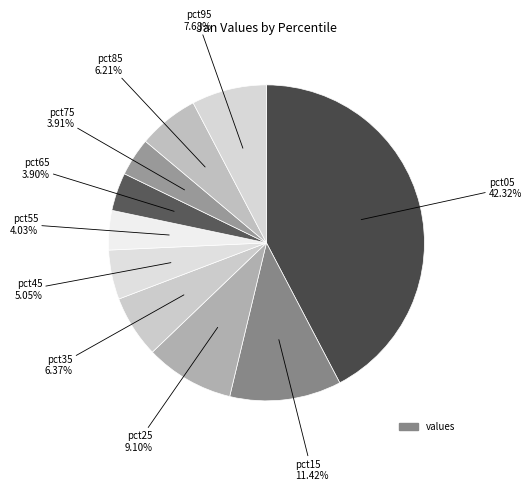

How many segments does this pie chart have?

10